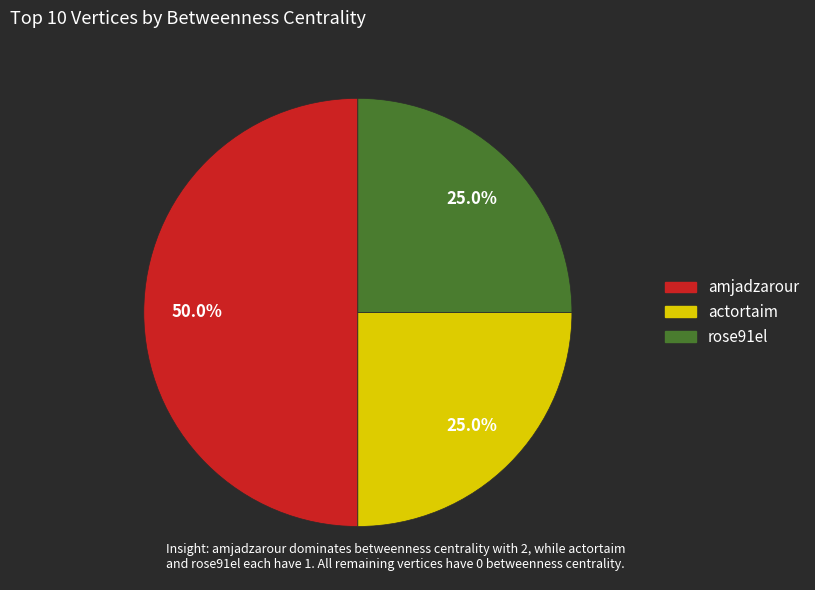

Does any single category account for the majority?

No